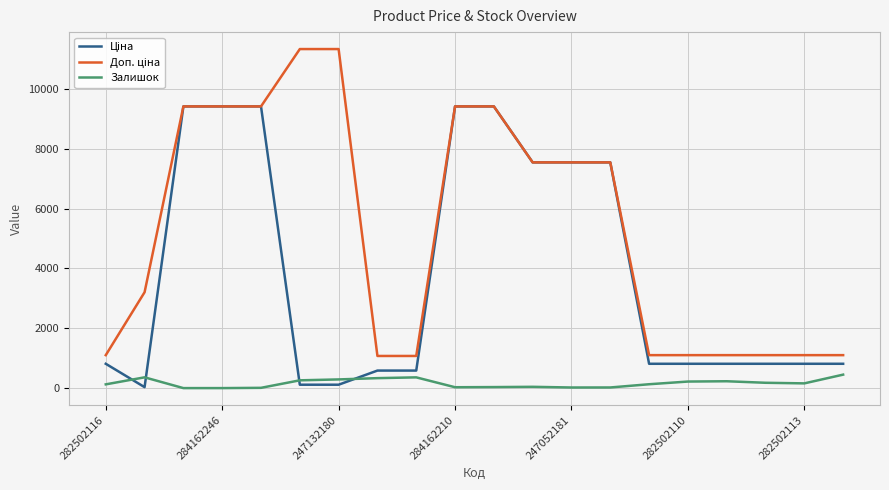

What is the maximum value shown in the chart?

11334.0